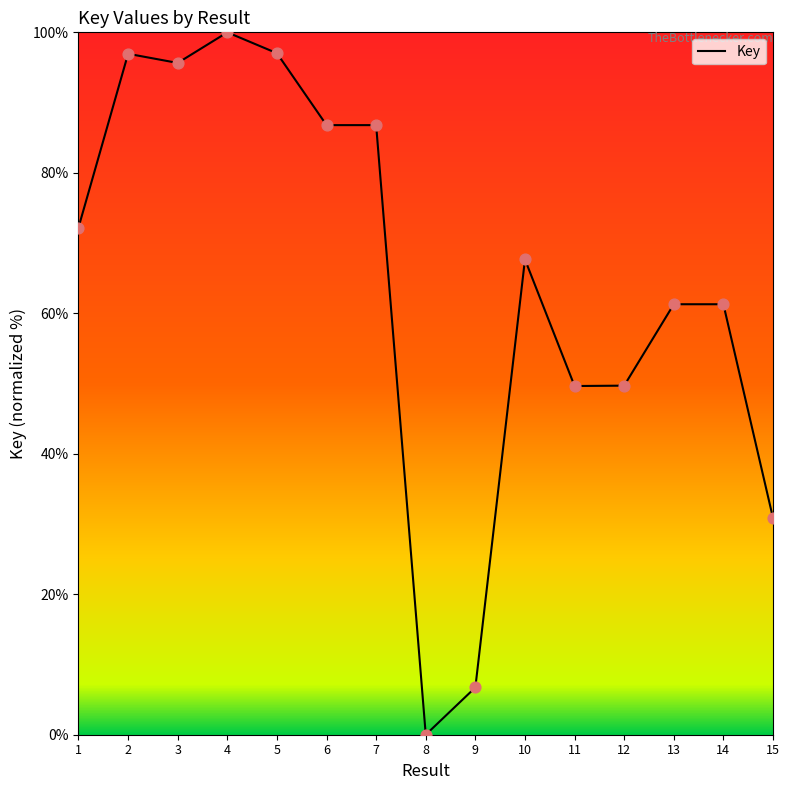

Which has a higher value, 6 or 12?

6